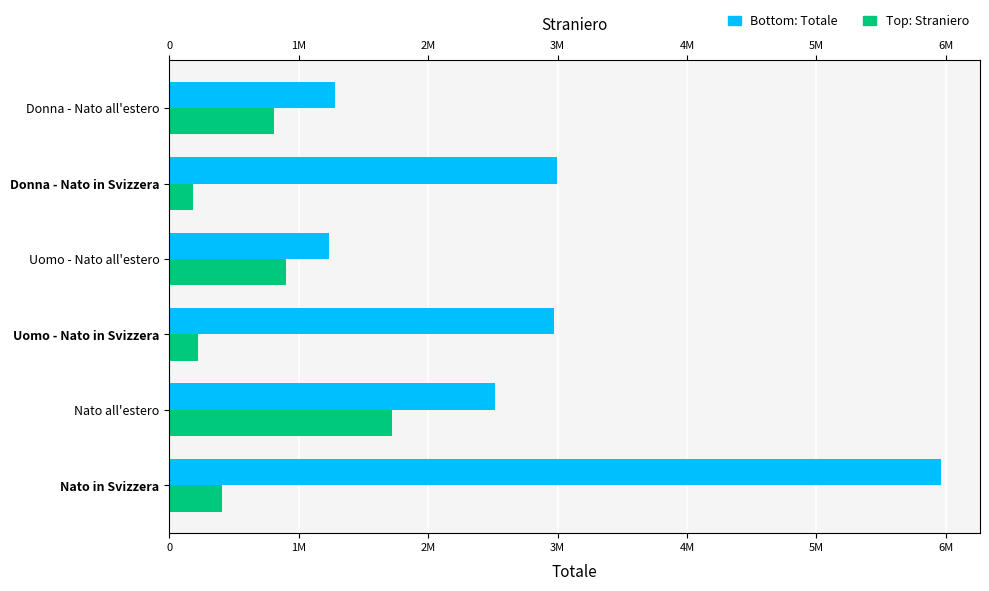

What is the value of the Totale bar at the 3rd from the left?

2969066